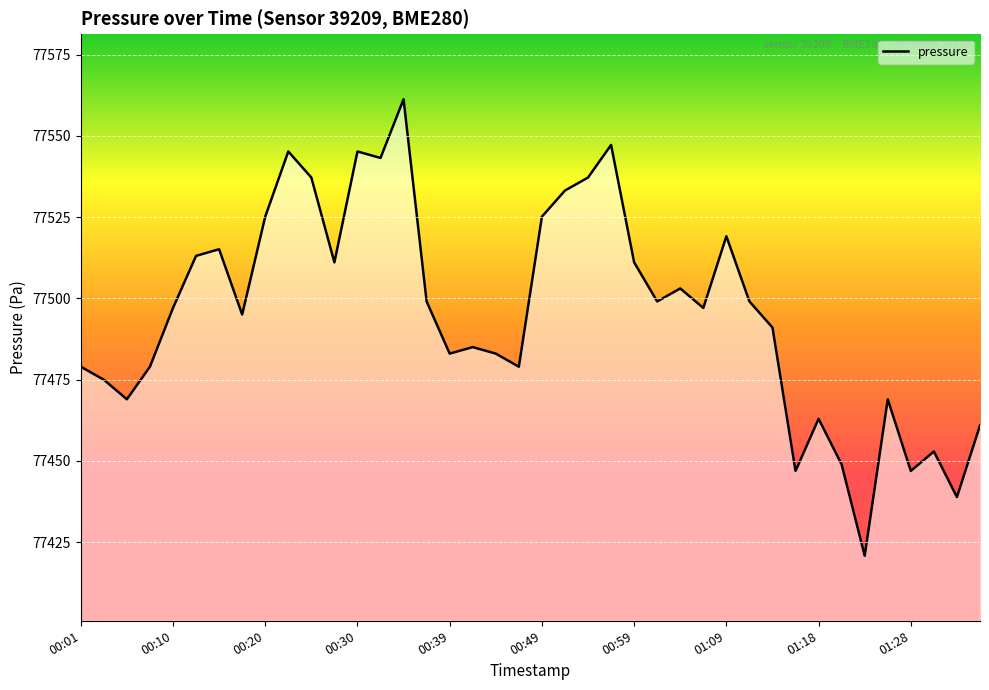

What is the minimum value shown in the chart?

77420.8